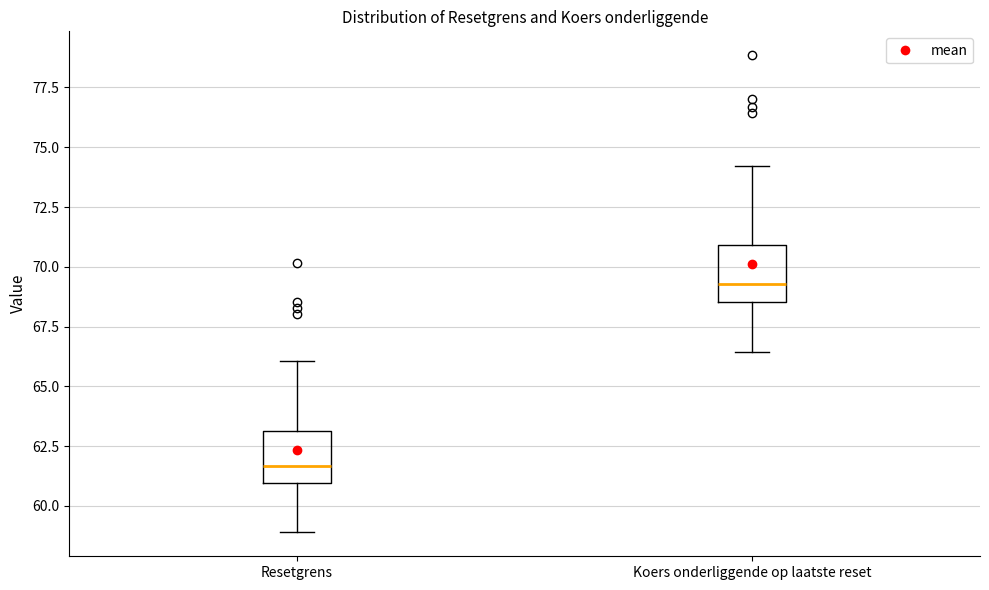

Reading left to right, transcribe this box plot: for each box, give where its median line is, the range the box spans, and where its two whiskers end, as read against the y-axis. The values are not printed on the chart, so give them approximately, as read against the axis.

Resetgrens: median 61.5, box 61.0 to 63.0, whiskers 59.0 to 66.0
Koers onderliggende op laatste reset: median 69.5, box 68.5 to 71.0, whiskers 66.5 to 74.0